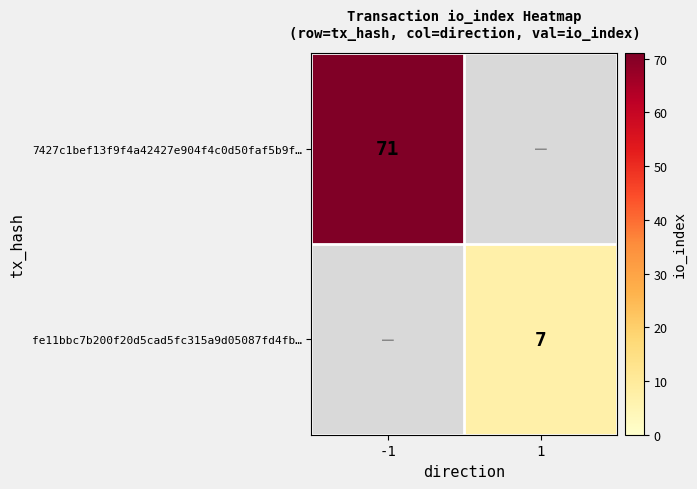

Between 1 and -1, which is larger?

-1